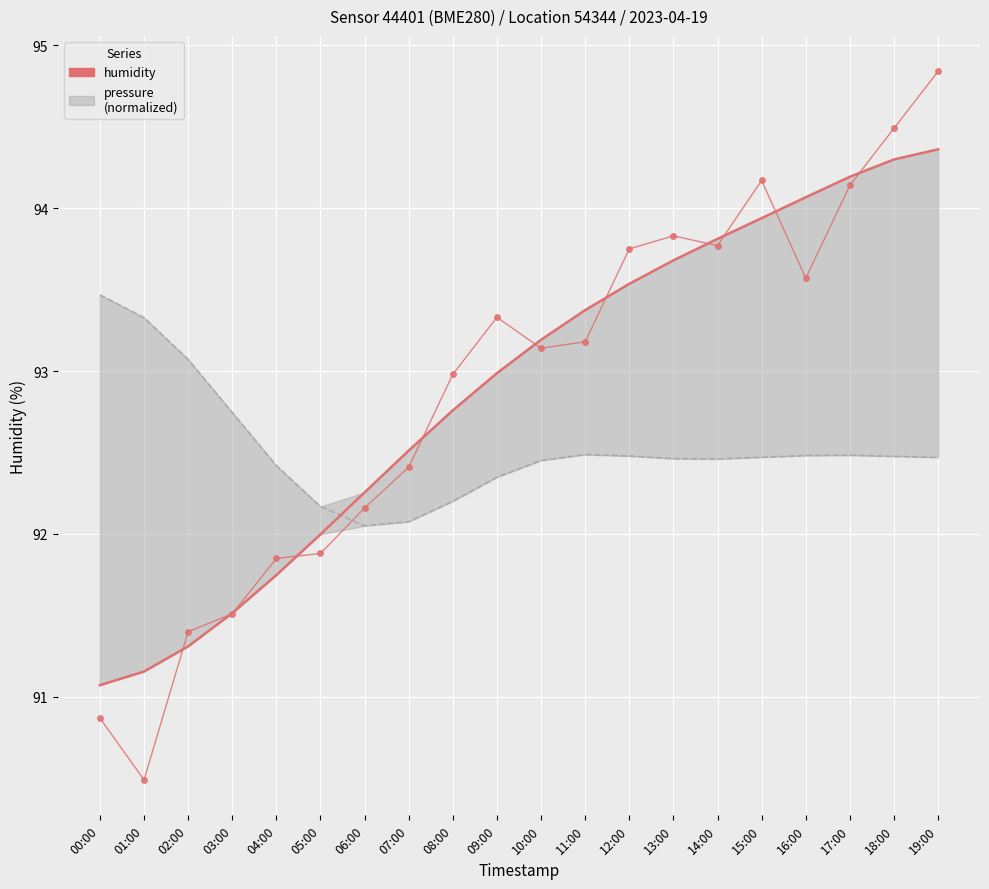

What is the difference between the maximum and second lowest values?

4.0